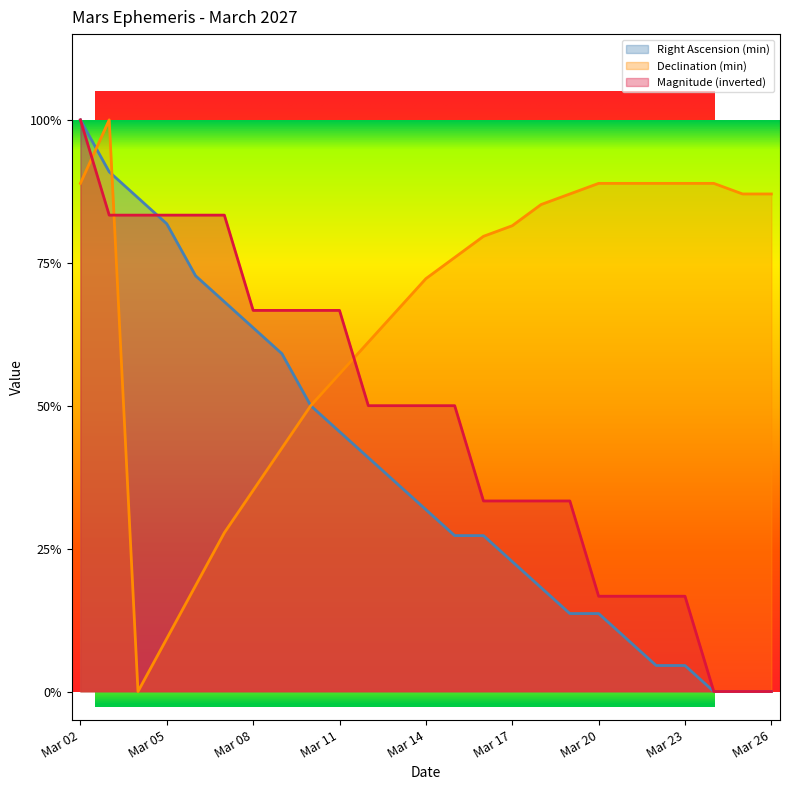

How many lines are shown in the chart?

3